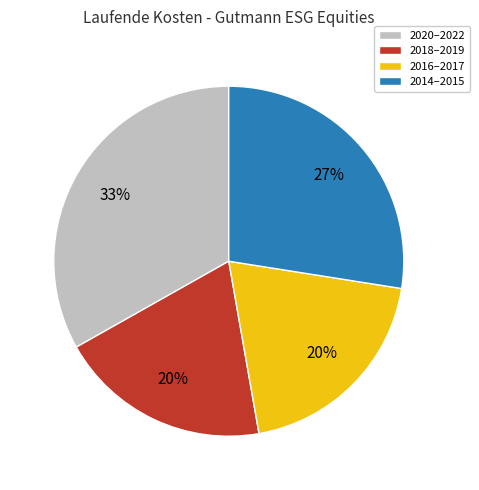

Approximately how many times larger is the value at 2014–2015 compared to 2018–2019?

1.4